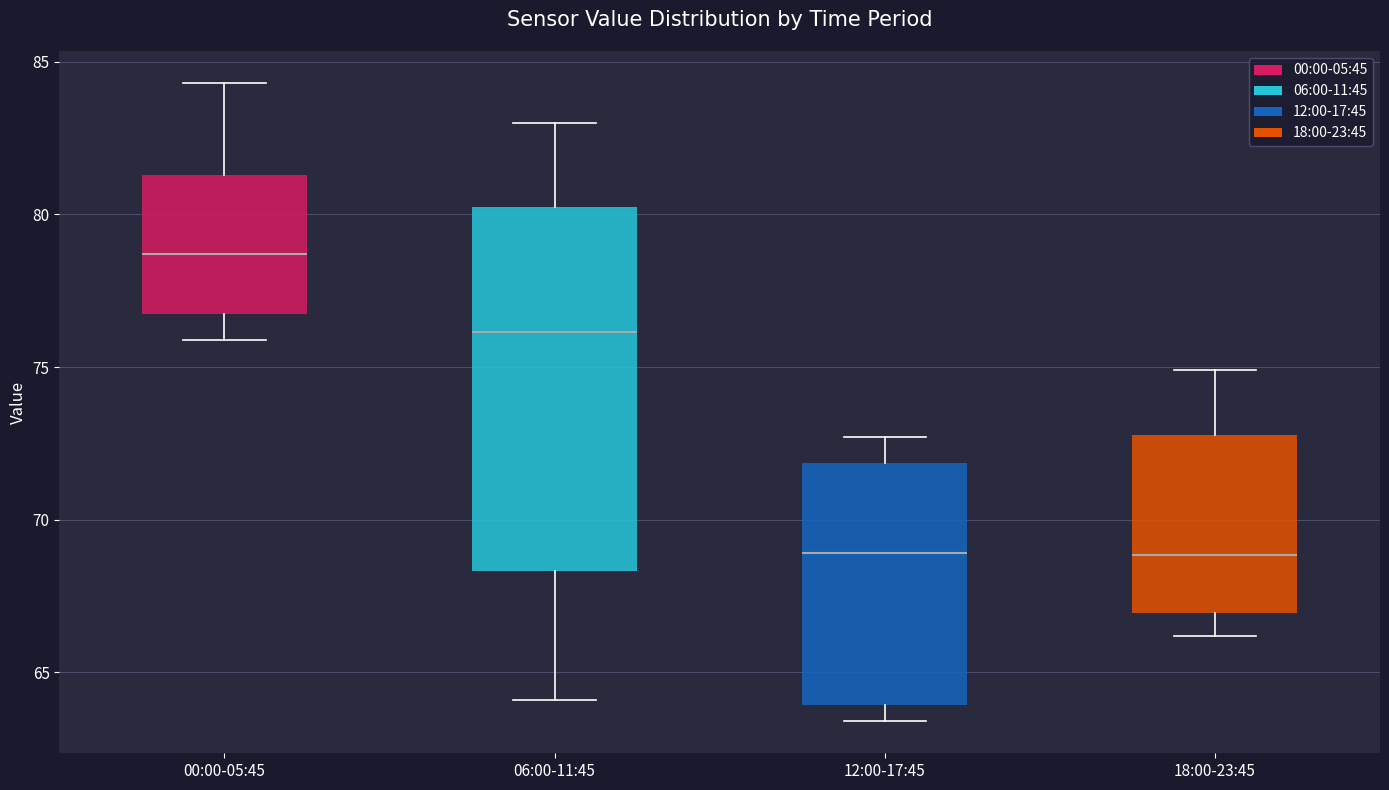

Where does the lower whisker of the box for 00:00-05:45 end on the y-axis? The values are not printed on the chart, so give them approximately, as read against the axis.

76.0